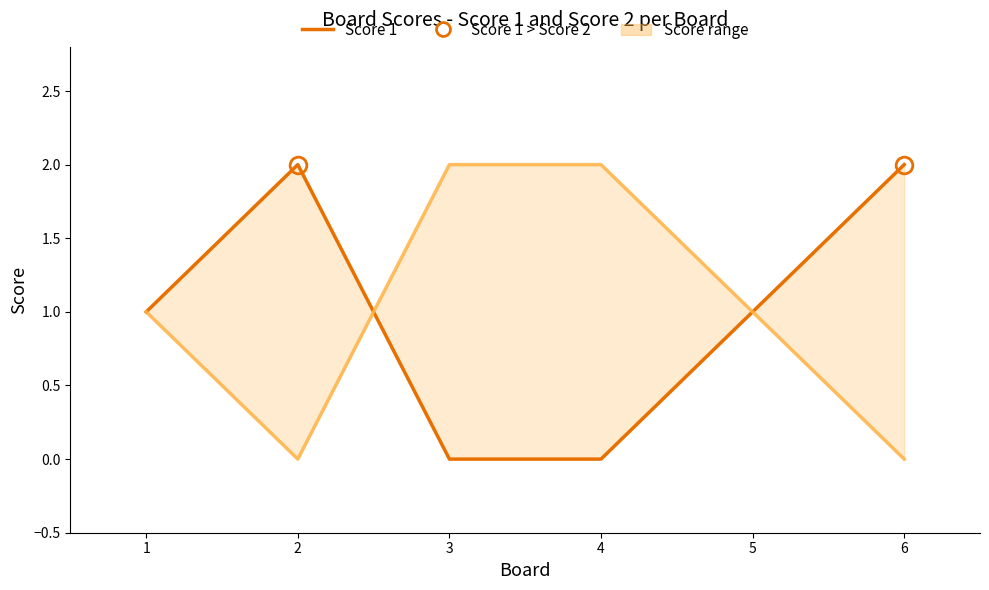

How many interior local peaks does the Score 1 series have?

1